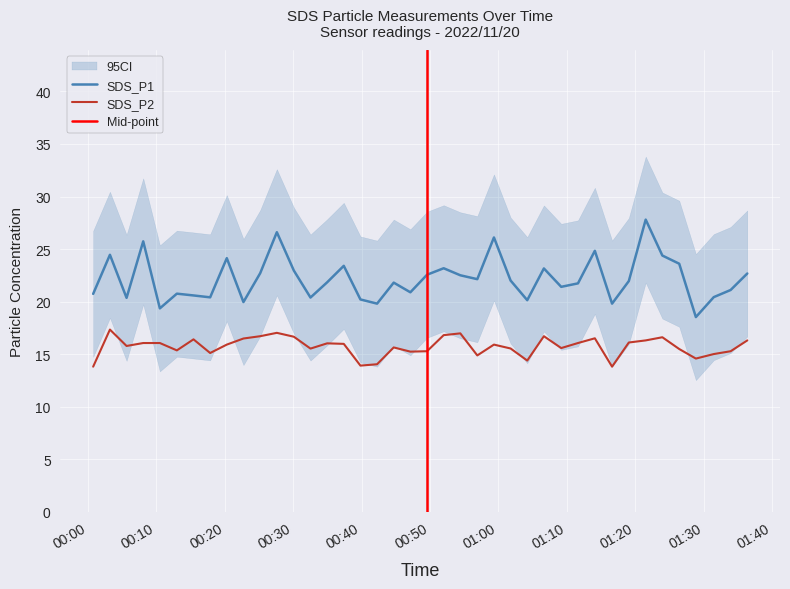

Which label corresponds to the smallest value in the chart?

2022/11/20 00:00:46